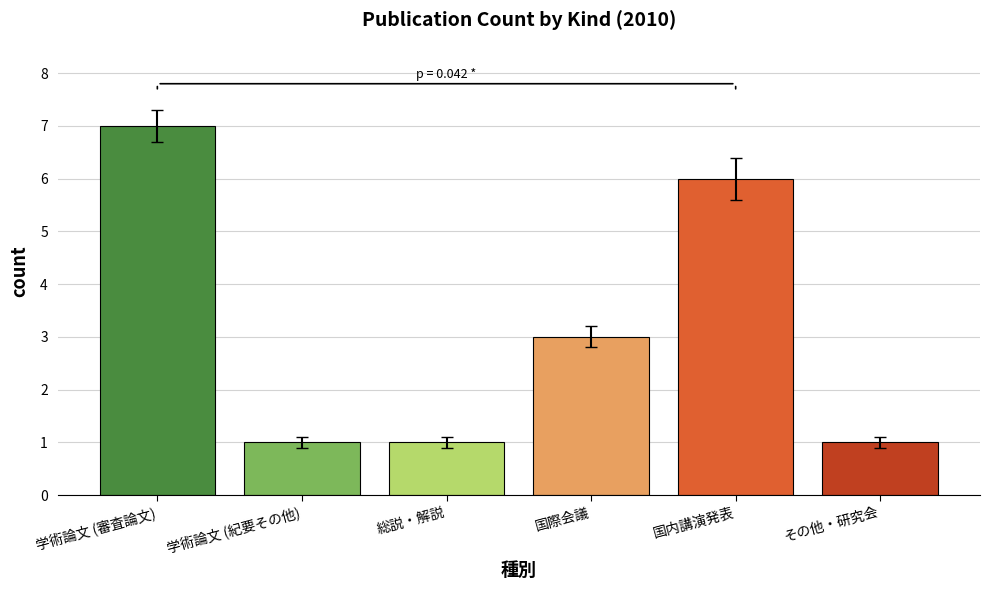

Approximately how many times larger is the value at 国際会議 compared to 総説・解説?

3.0